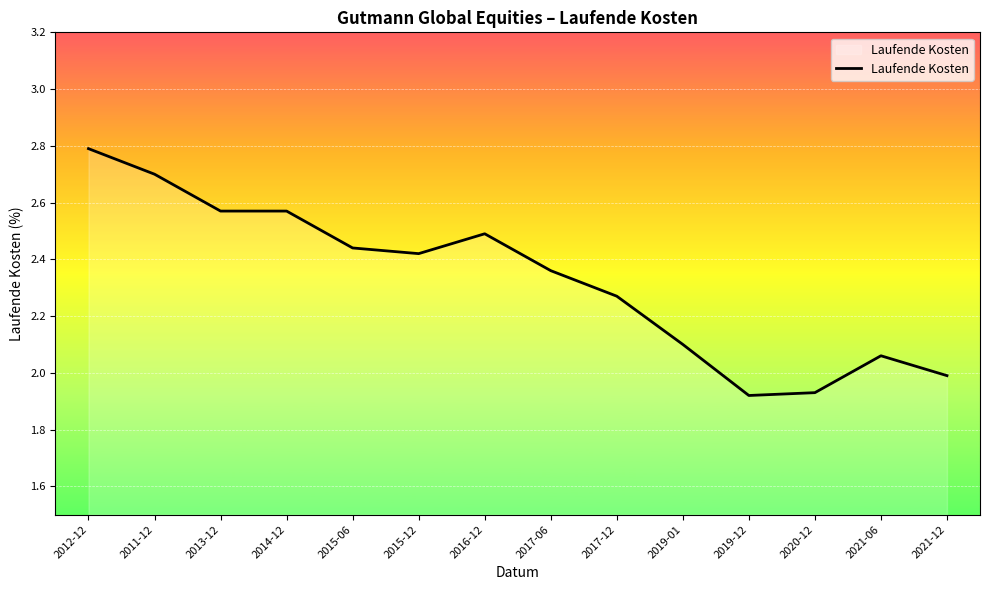

At which category does the chart reach its peak across all series?

2012-12